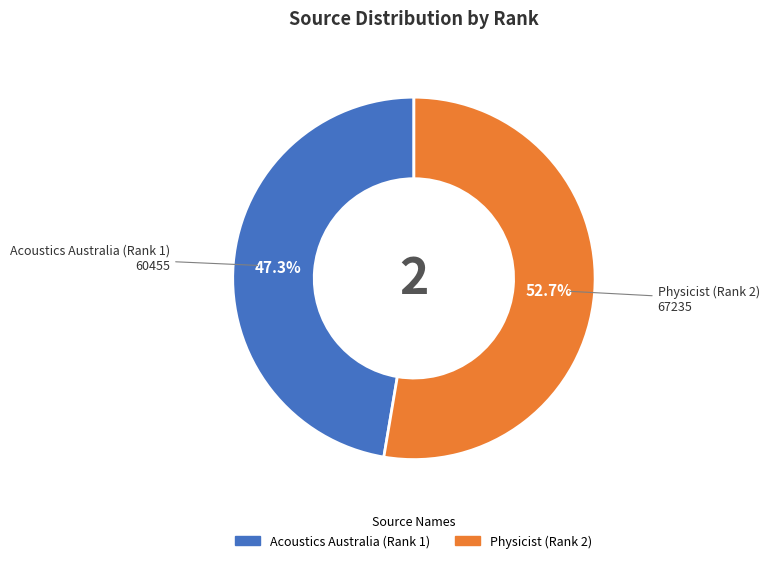

Which category accounts for the majority?

Physicist (Rank 2)